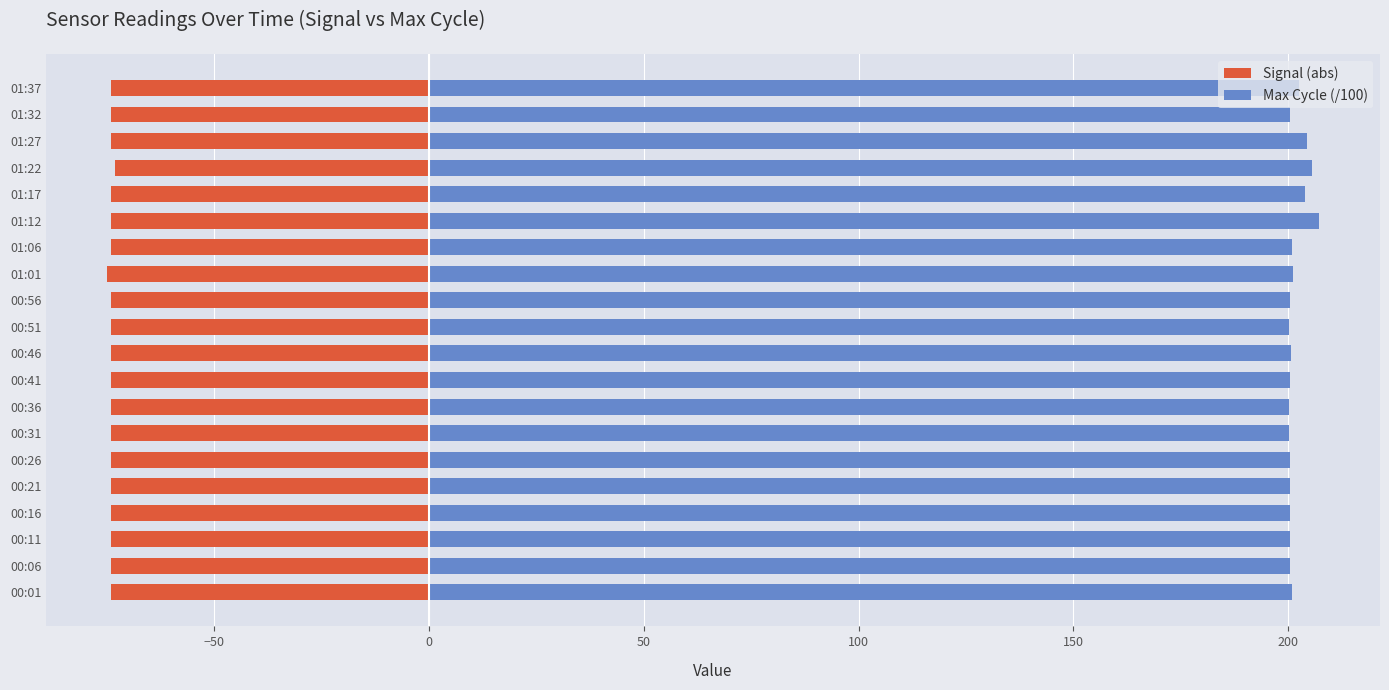

Are the bars horizontal?

Yes